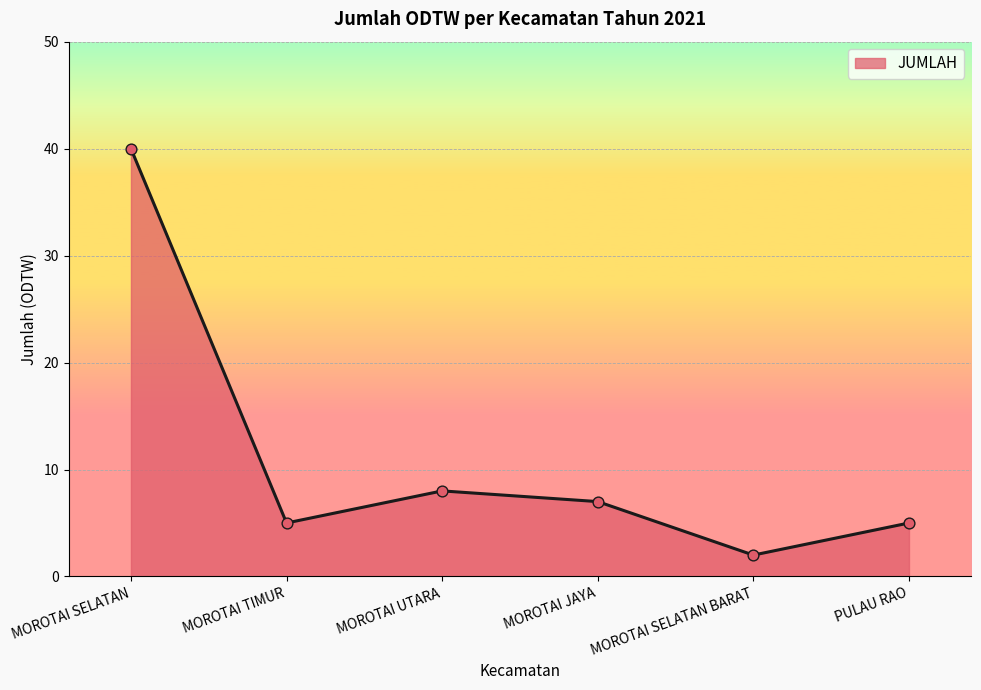

Between MOROTAI UTARA and MOROTAI SELATAN BARAT, which is larger?

MOROTAI UTARA